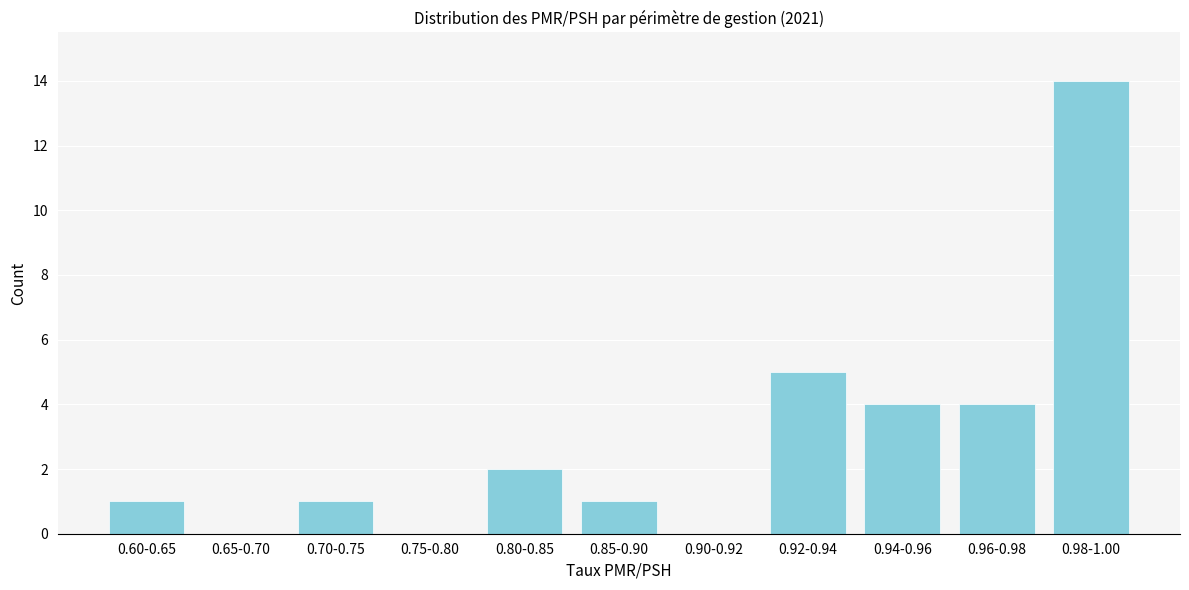

Reading left to right, what are all the values shown in this chart?

0.60-0.65=1	0.65-0.70=0	0.70-0.75=1	0.75-0.80=0	0.80-0.85=2	0.85-0.90=1	0.90-0.92=0	0.92-0.94=5	0.94-0.96=4	0.96-0.98=4	0.98-1.00=14